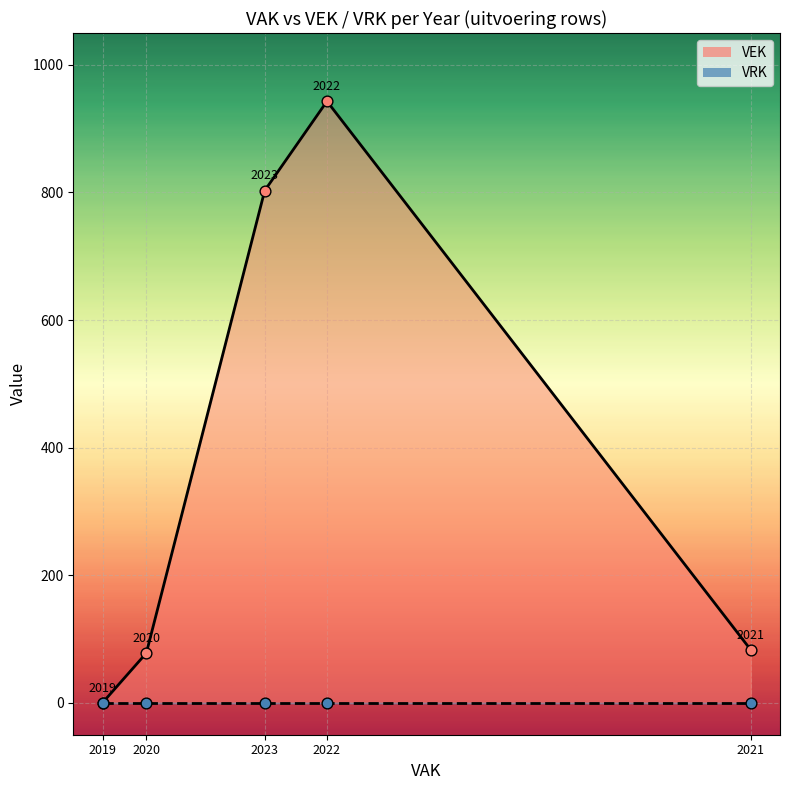

Is the value of VEK at 2019 greater than the value of VRK at 2019?

No